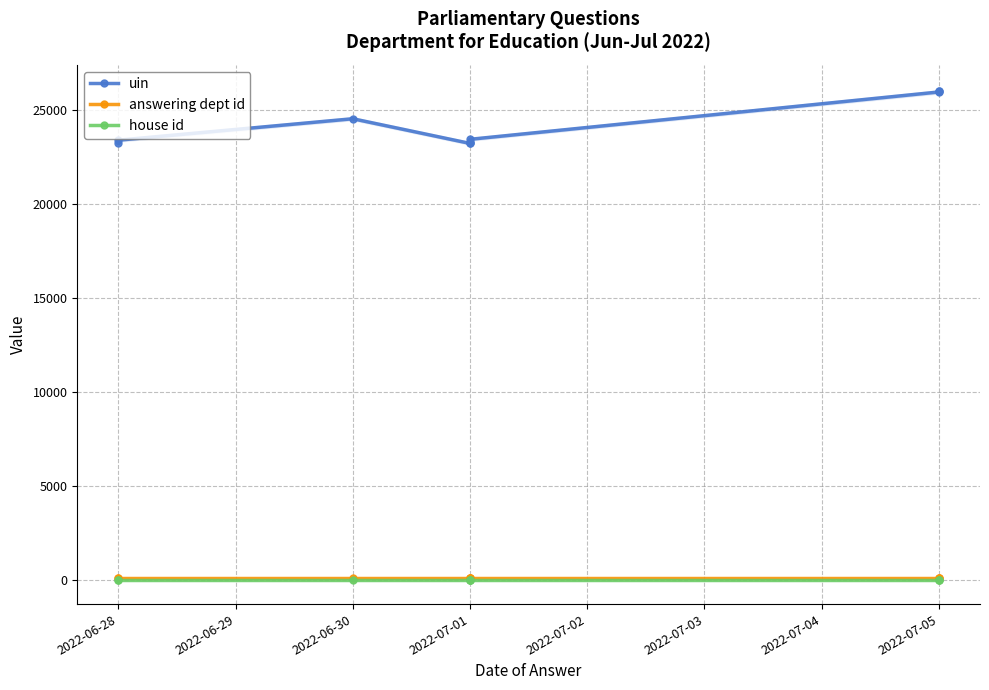

What is the label of the 10th point from the right?

2022-06-28